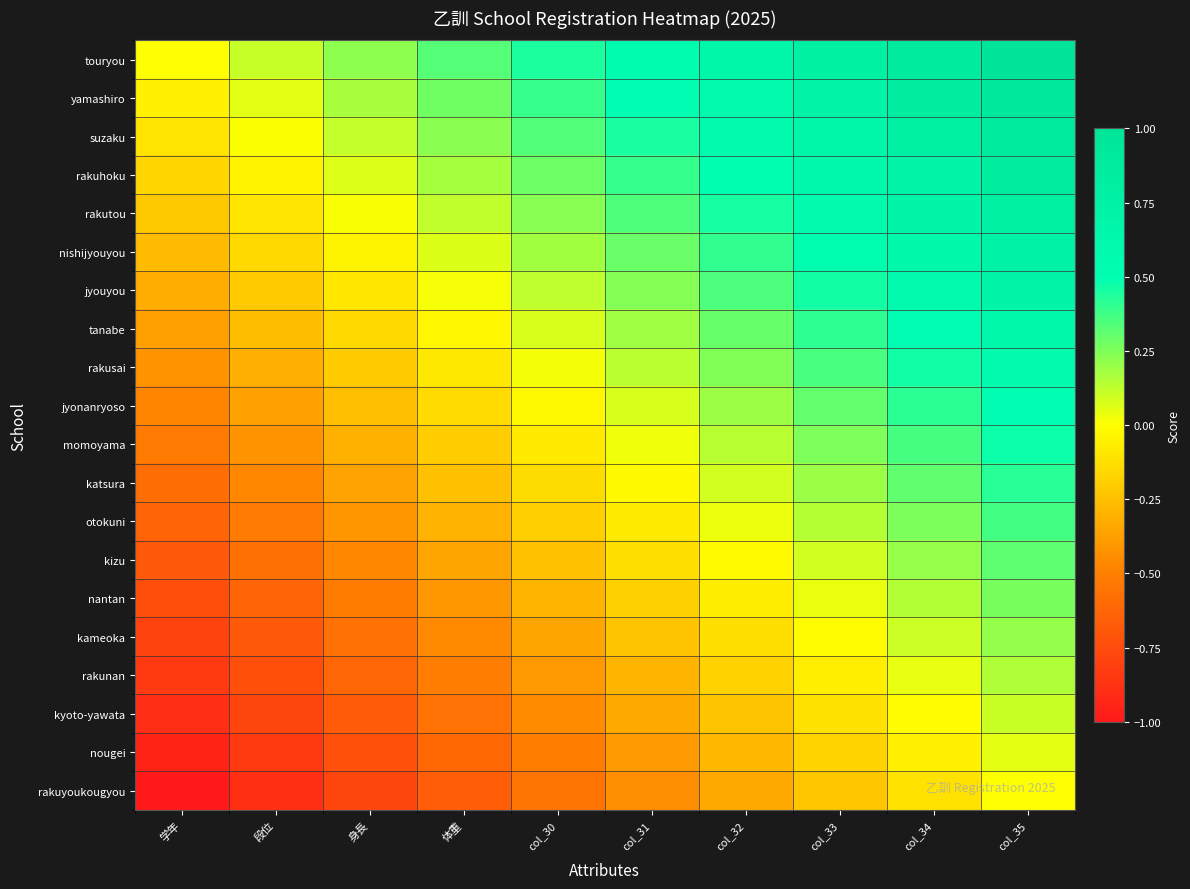

How many series are shown in this chart?

20